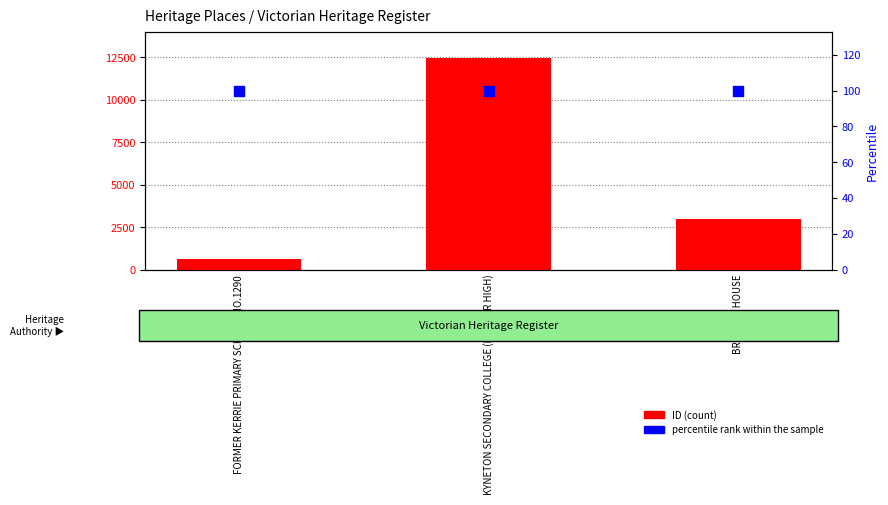

Which series contains the lowest Y value?

percentile rank within the sample